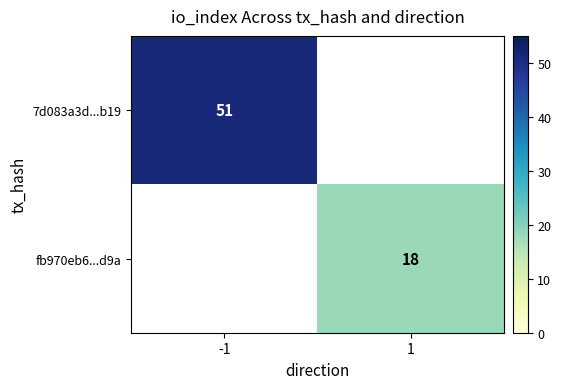

The fb970eb6...d9a series shows 27 at 1. True or false?

False